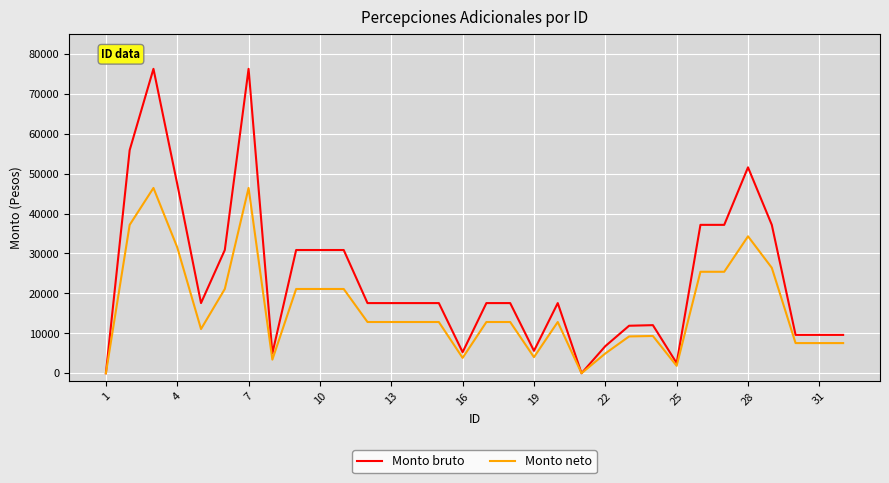

Rank the series by their average value, from highest to lowest.

Monto bruto, Monto neto